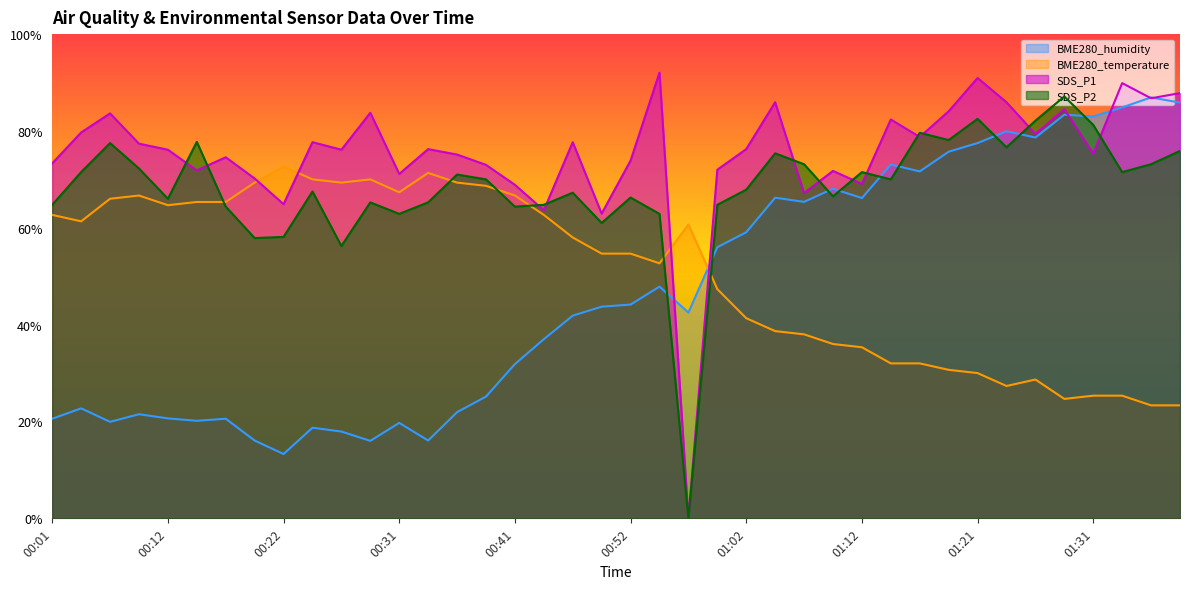

What is the difference between the SDS_P2 values at 01:07 and 01:16?

6.5